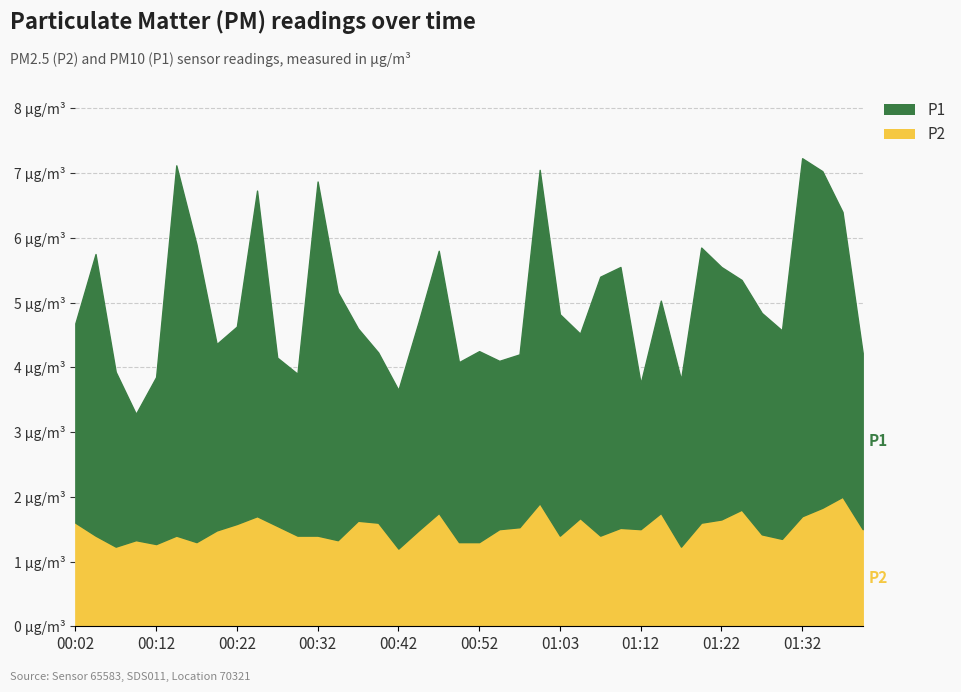

How many P2 values are between 1 and 2?

40